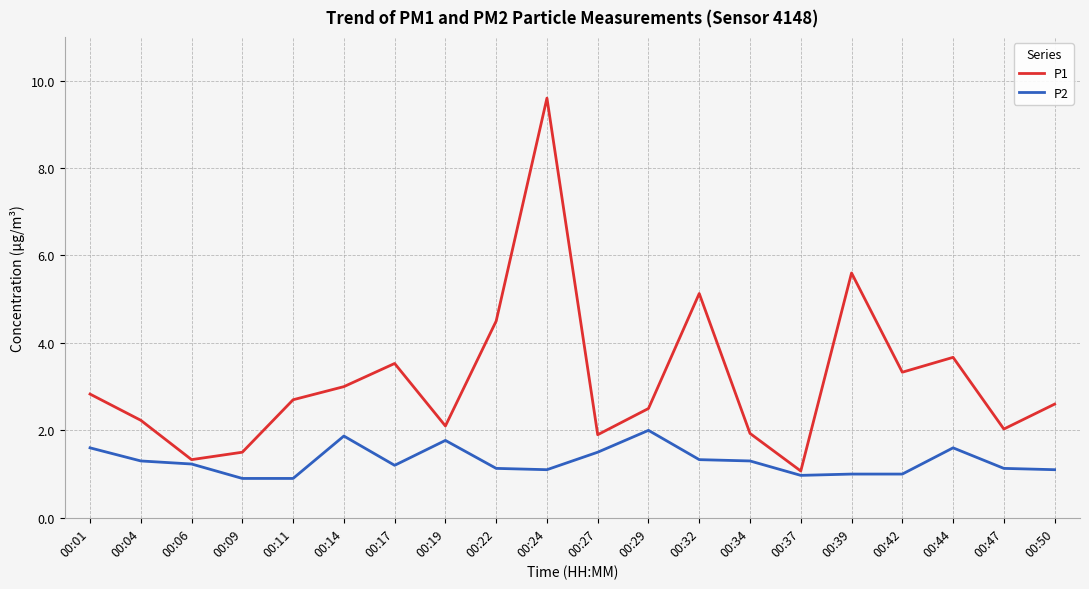

Which series has the largest total across all categories?

P1